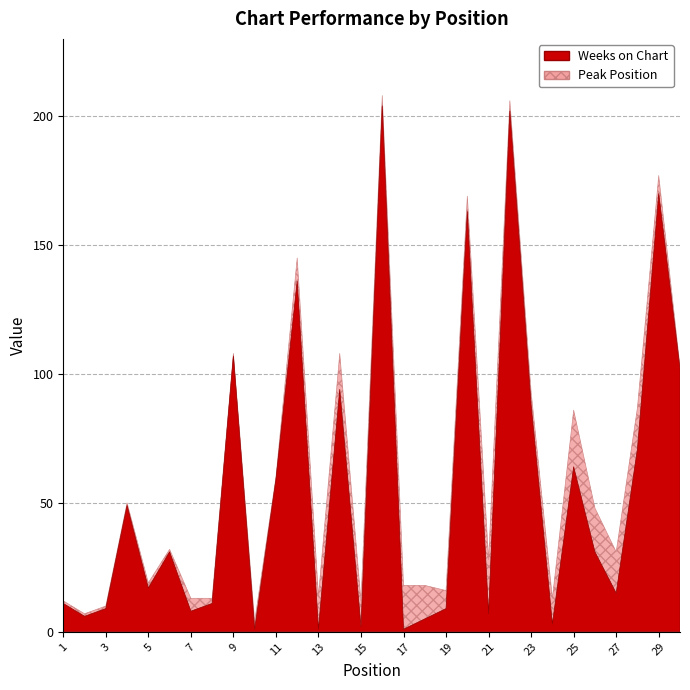

Which series ends up on top after the final intersection of Peak Position and Weeks on Chart?

Weeks on Chart